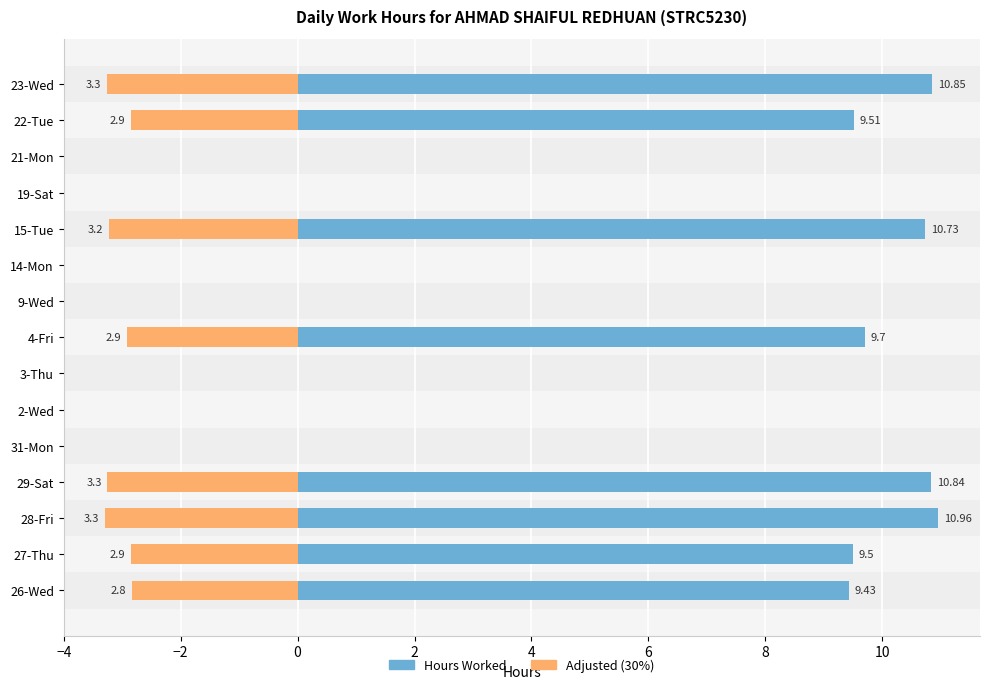

How many values in Hours Worked are above zero?

8